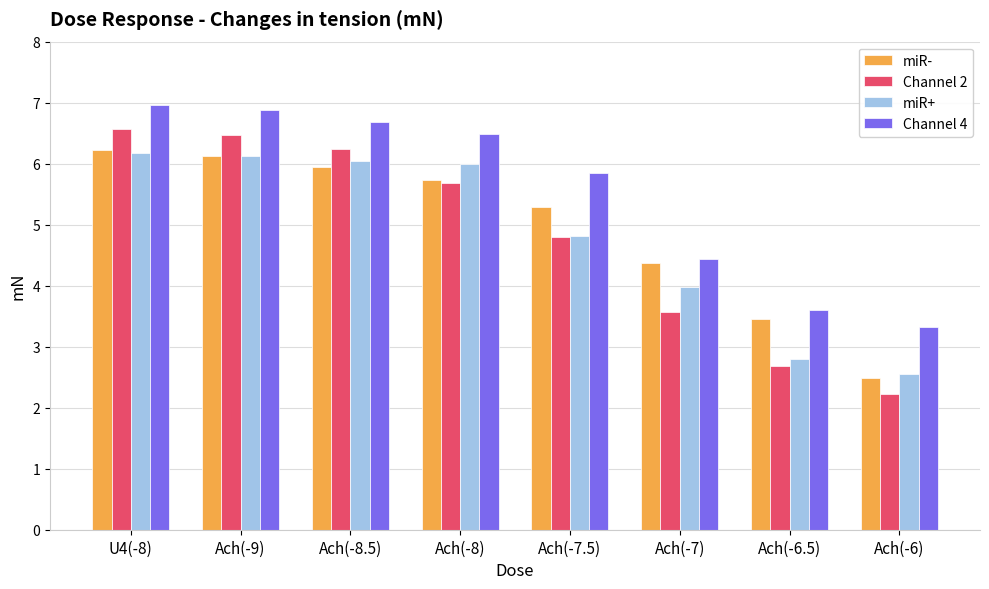

Where does the Channel 2 series first go above 5?

U4(-8)